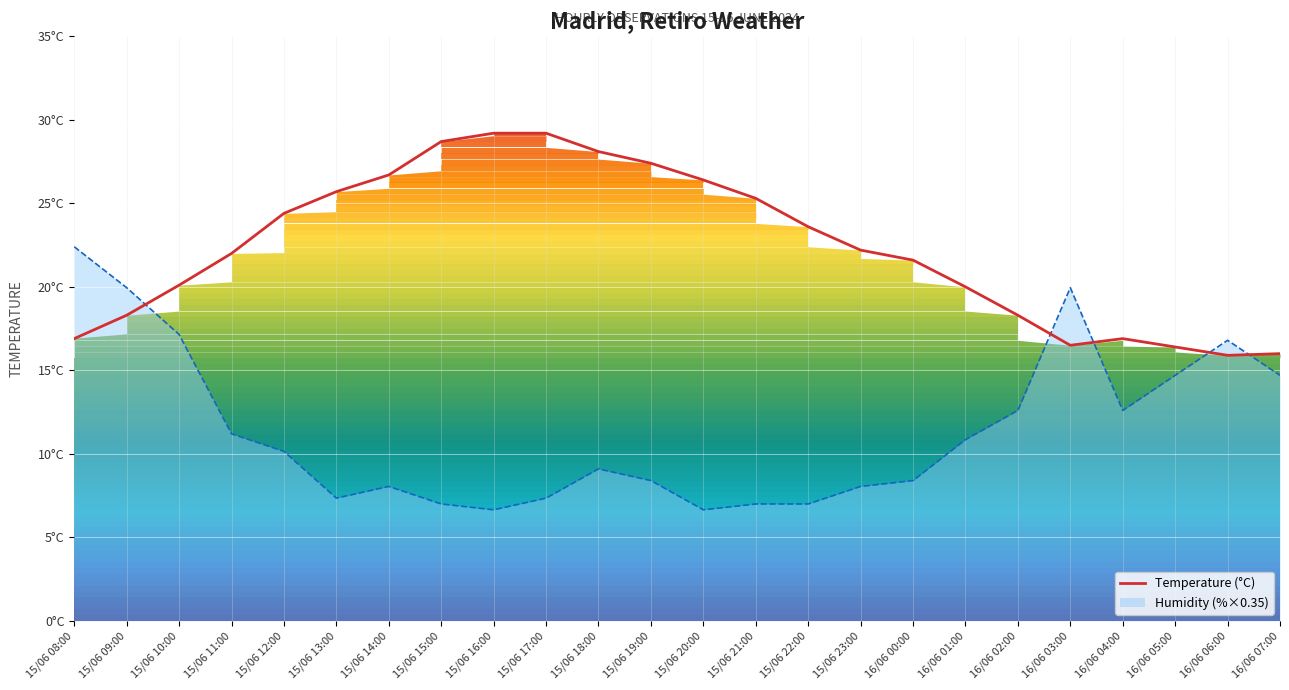

Rank the categories by value from highest to lowest.

15/06 16:00, 15/06 17:00, 15/06 15:00, 15/06 18:00, 15/06 19:00, 15/06 14:00, 15/06 20:00, 15/06 13:00, 15/06 21:00, 15/06 12:00, 15/06 22:00, 15/06 23:00, 15/06 11:00, 16/06 00:00, 15/06 10:00, 16/06 01:00, 15/06 09:00, 16/06 02:00, 15/06 08:00, 16/06 04:00, 16/06 03:00, 16/06 05:00, 16/06 07:00, 16/06 06:00